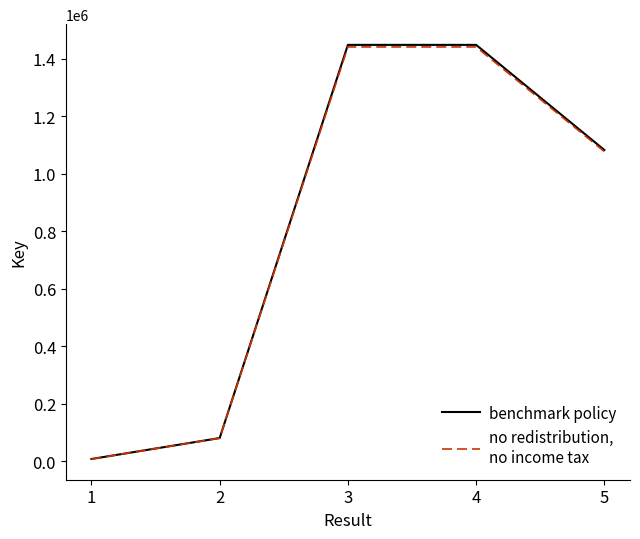

What is the spread (max minus min) of values at 3?

7238.4